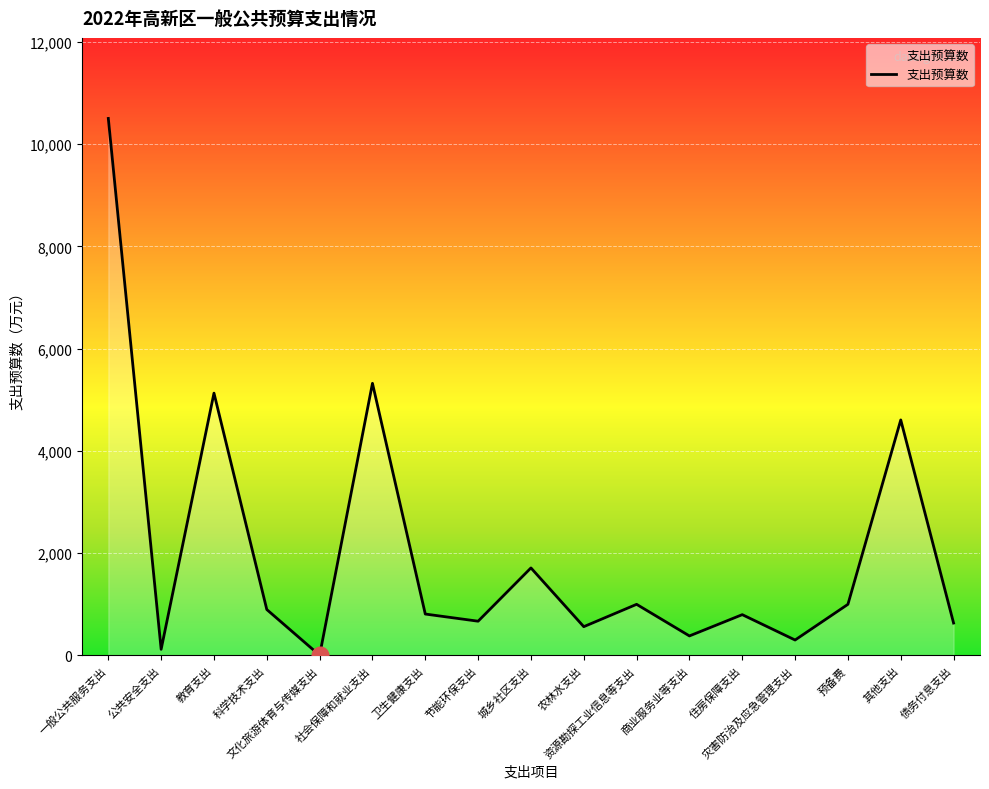

What is the maximum value shown in the chart?

10502